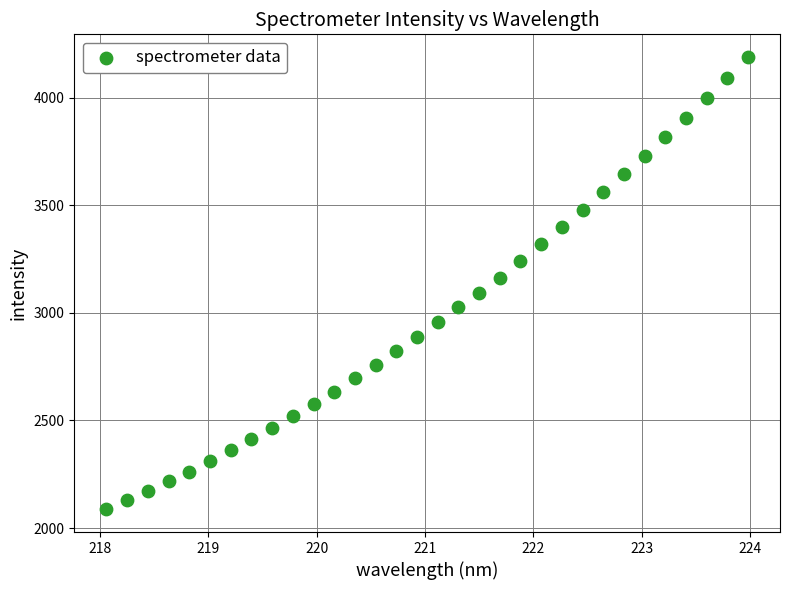

What is the range of X values (max minus min)?

5.9